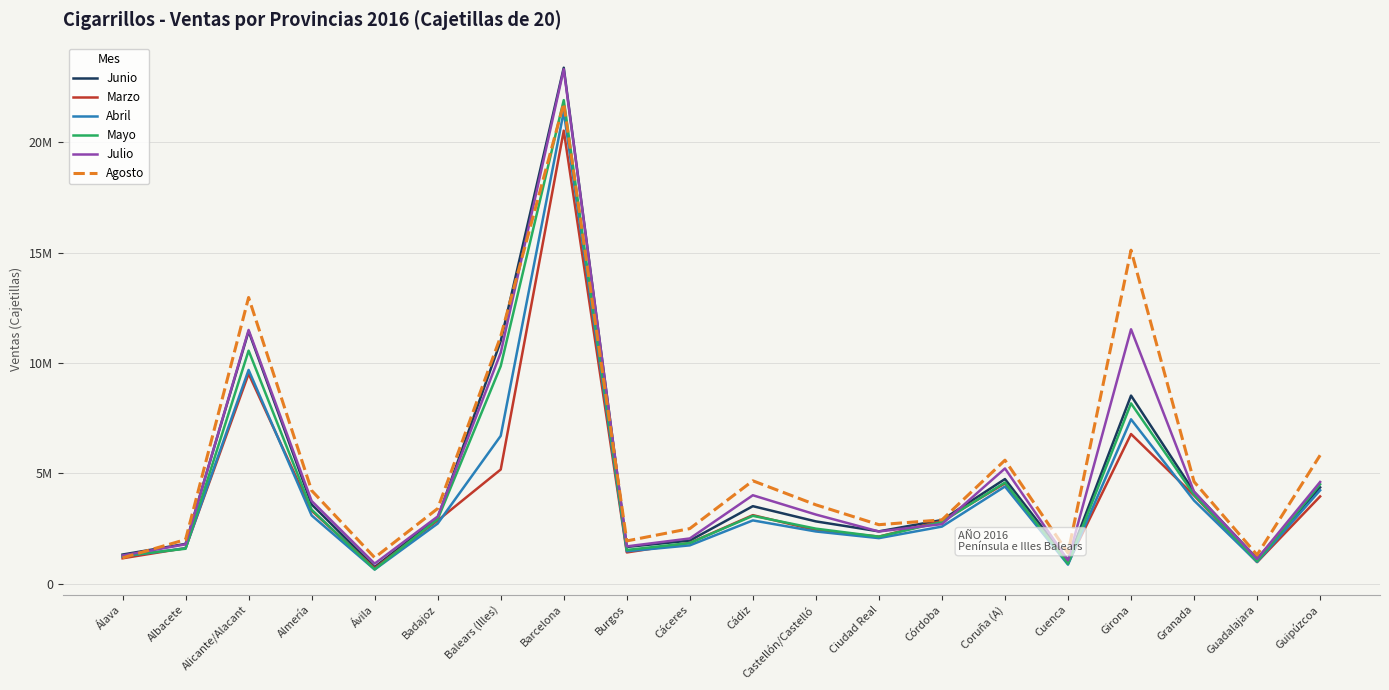

Reading left to right, what are all the values shown in this chart?

Junio: 1321442	1803823	11436577	3591835	751861	2979832	10992261	23372260	1666458	1954819	3512724	2823151	2371429	2885701	4741005	1052337	8520837	4160962	1133574	4364603
Marzo: 1151432	1614564	9509576	3308545	700095	2863952	5173527	20521486	1417415	1848284	3106476	2424904	2134332	2842767	4542663	930010	6779813	3997409	978610	3953520
Abril: 1234438	1605496	9682729	3093580	643560	2726051	6697698	21384785	1470513	1737627	2868026	2366615	2064970	2587912	4403120	864783	7446655	3767096	985626	4232901
Mayo: 1264304	1584616	10557172	3353611	647660	2924164	9856809	21904233	1529295	1845723	3074939	2494324	2132278	2799026	4584966	902624	8167469	4029765	1014591	4505007
Julio: 1279106	1783681	11494392	3747693	910183	3045927	10464450	23305899	1691355	2050690	4007564	3132948	2365754	2699587	5221363	1060240	11525270	4166351	1121005	4609637
Agosto: 1172635	1999454	12964005	4220595	1182078	3405637	11205538	21754224	1939008	2496950	4662007	3573654	2673584	2892491	5596031	1392654	15107101	4619410	1304104	5819312